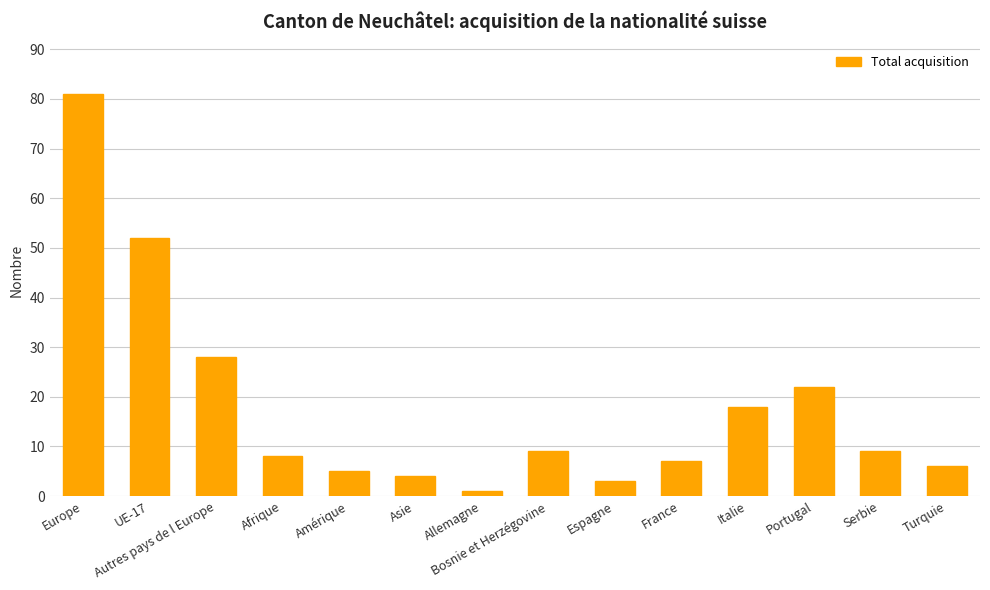

Read the value at France.

7